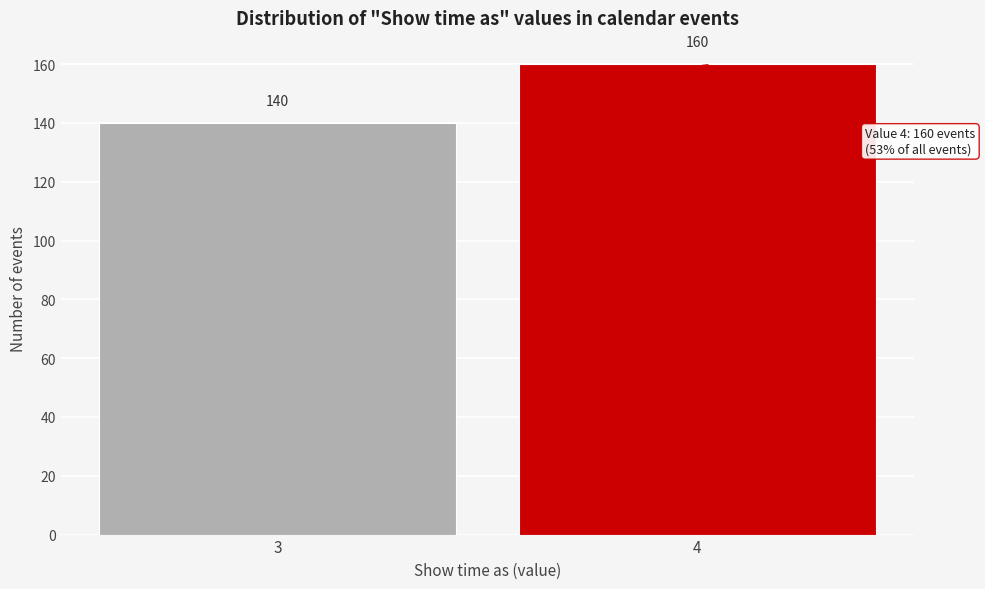

Reading right to left, what are all the values shown in this chart?

160	140